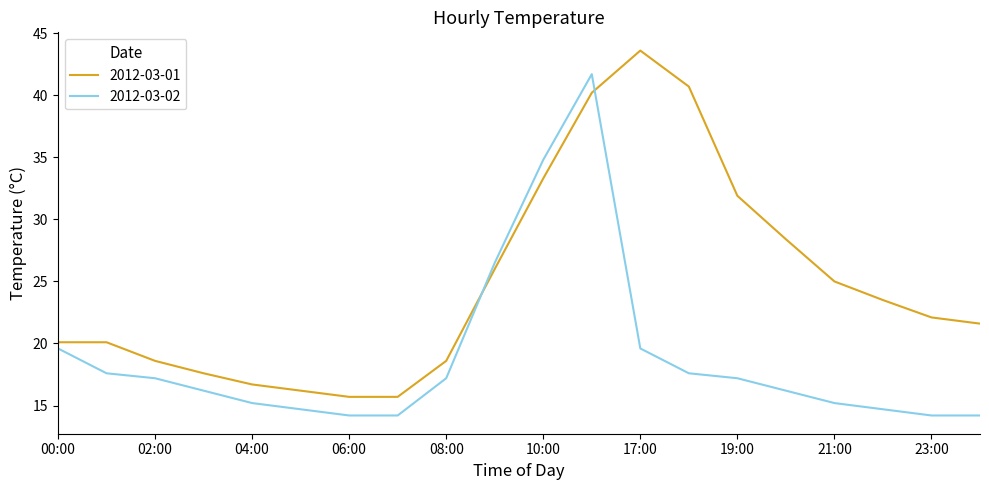

Count the number of categories in the chart.

20